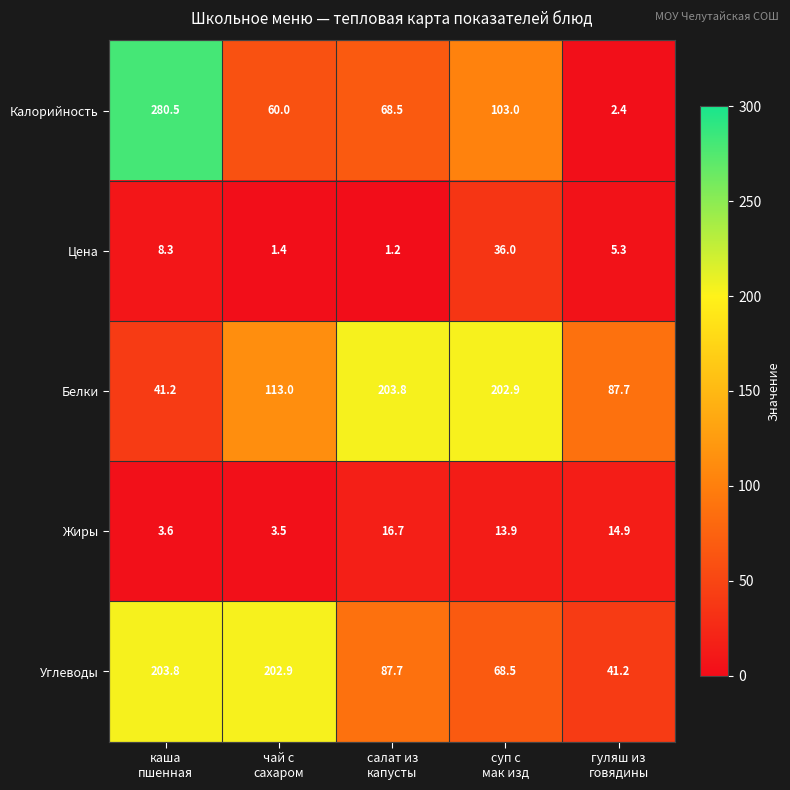

How many categories are shown in the chart?

5